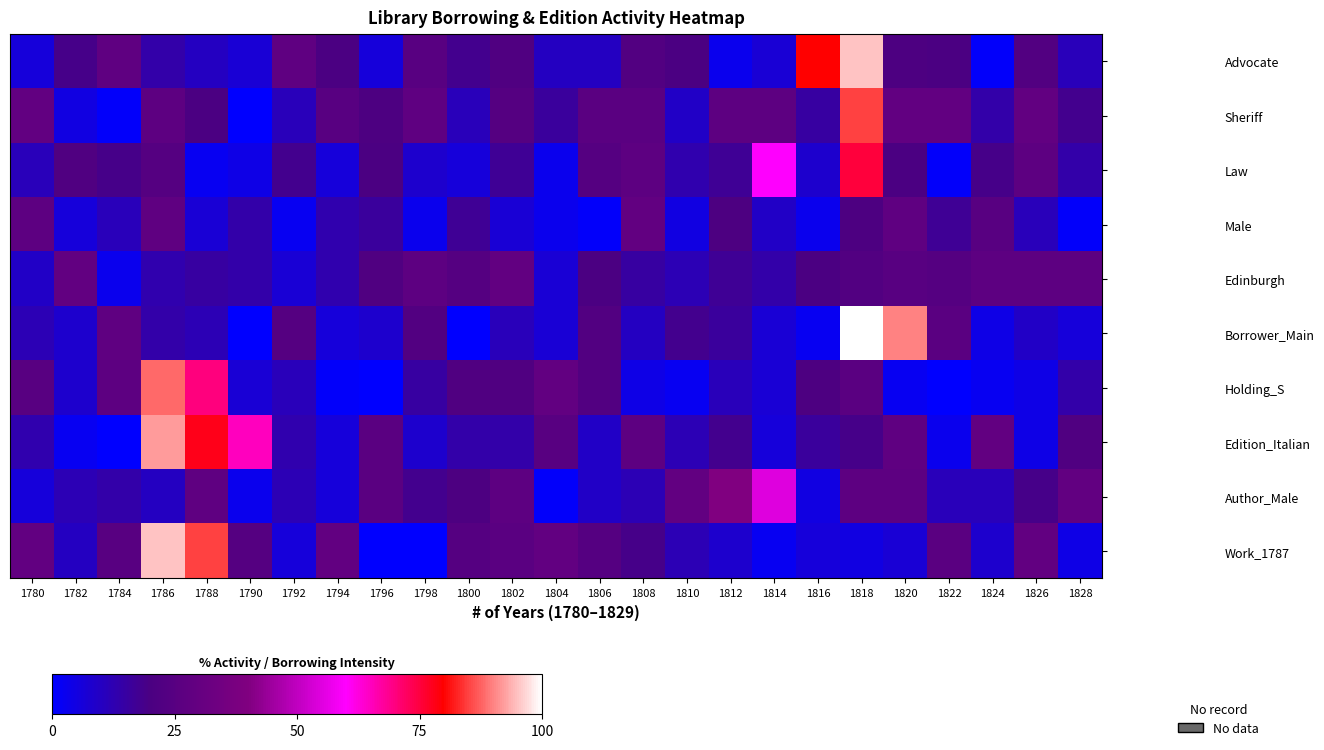

At which category does the chart reach its peak across all series?

1818